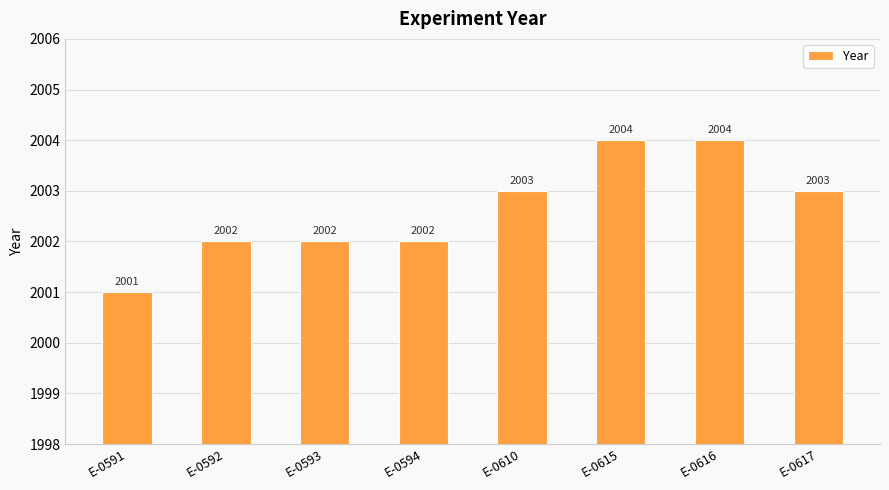

The value at E-0593 is 1114. True or false?

False